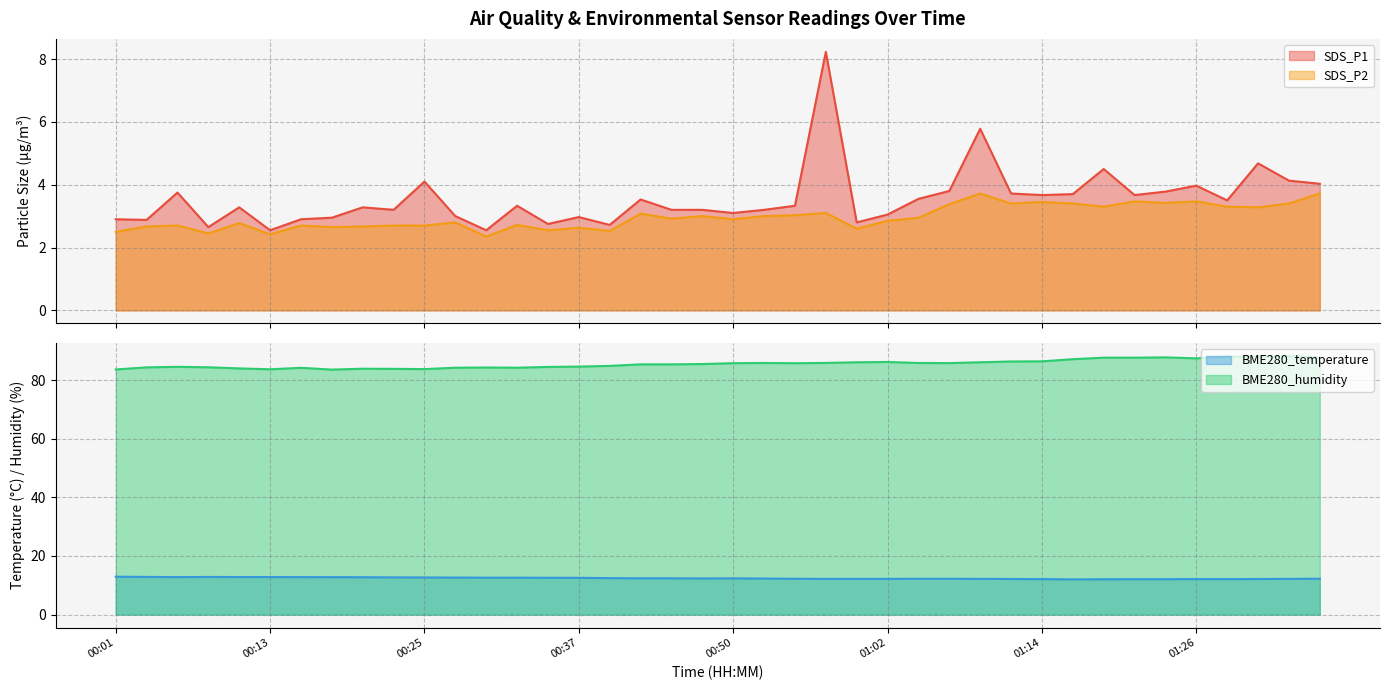

In SDS_P1, how many points are higher than both neighbors (excluding endpoints)?

12